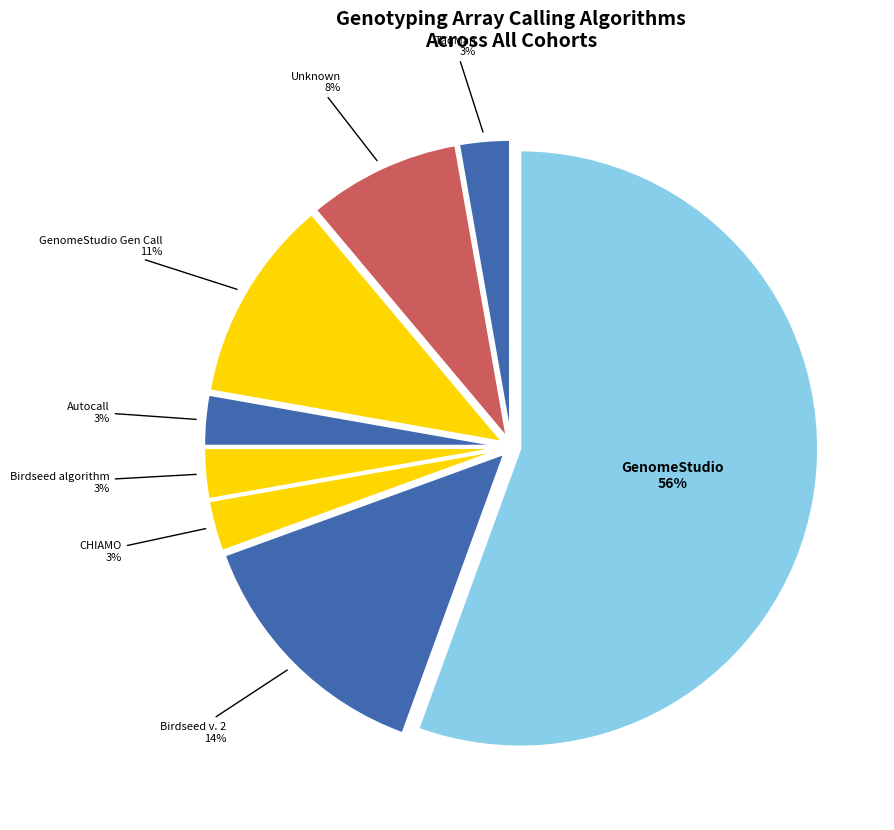

How many segments does this pie chart have?

8